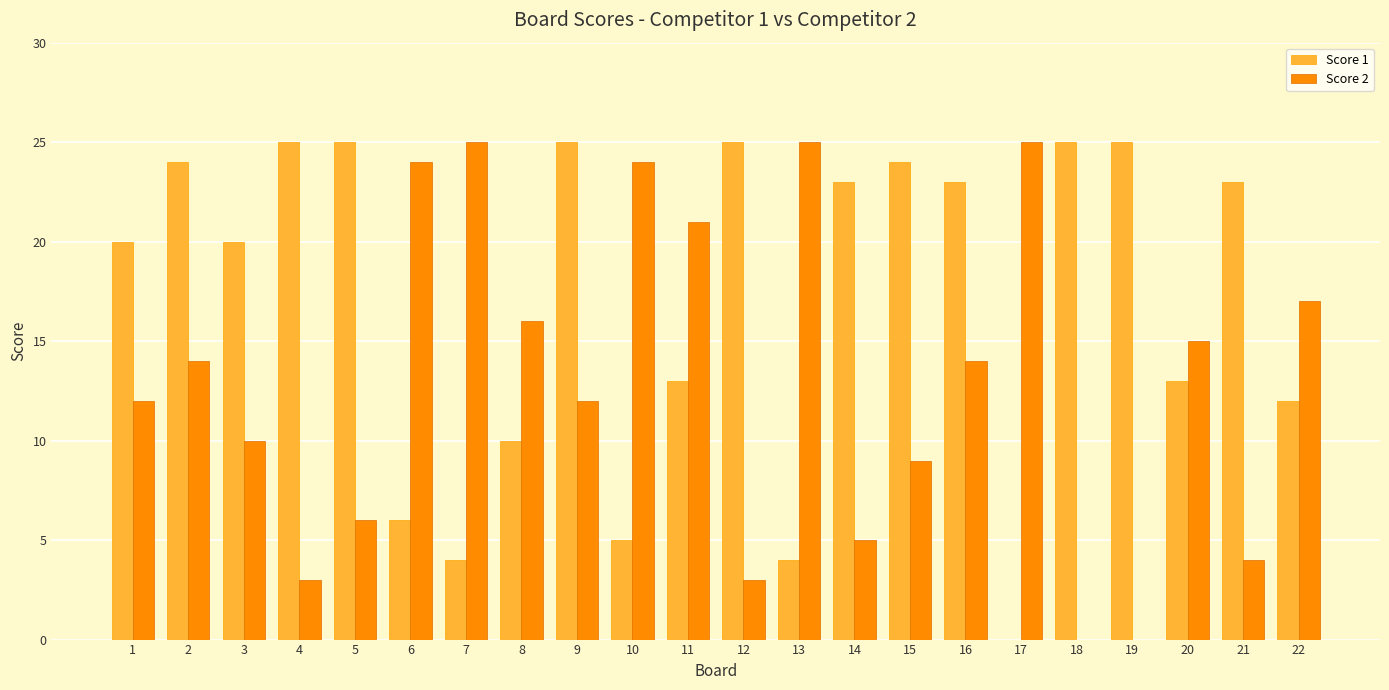

The Score 1 series shows 5 at 10. True or false?

True